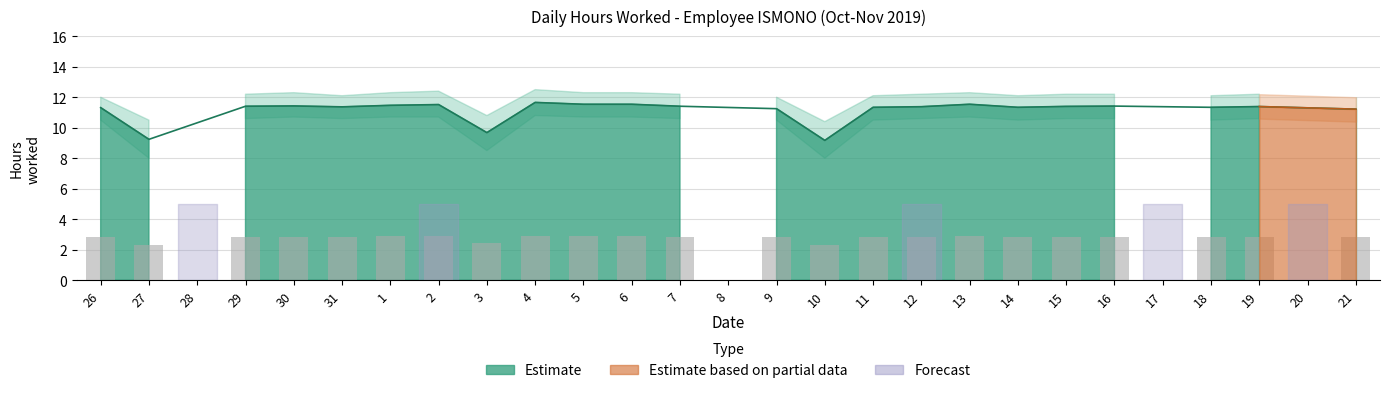

What position from the left is 27?

2